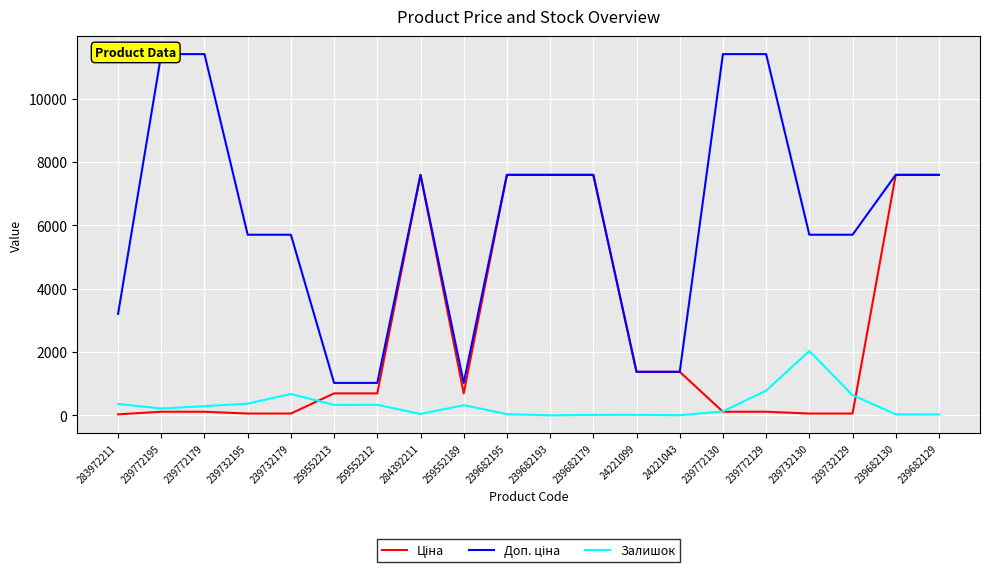

Which series ends up on top after the final intersection of Залишок and Ціна?

Ціна